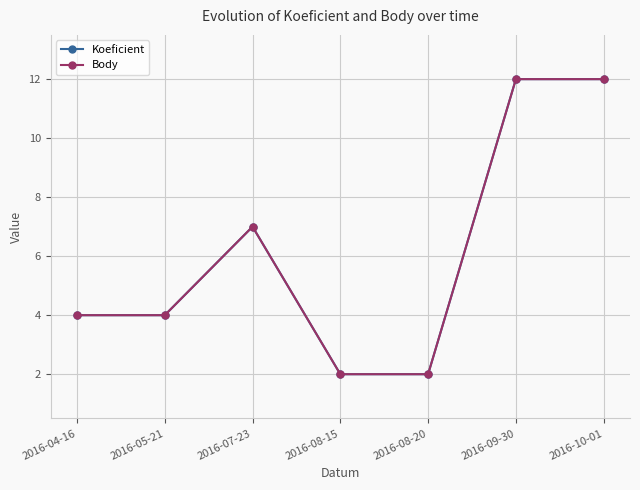

List the labels in order of Koeficient value, smallest first.

2016-08-15, 2016-08-20, 2016-04-16, 2016-05-21, 2016-07-23, 2016-09-30, 2016-10-01